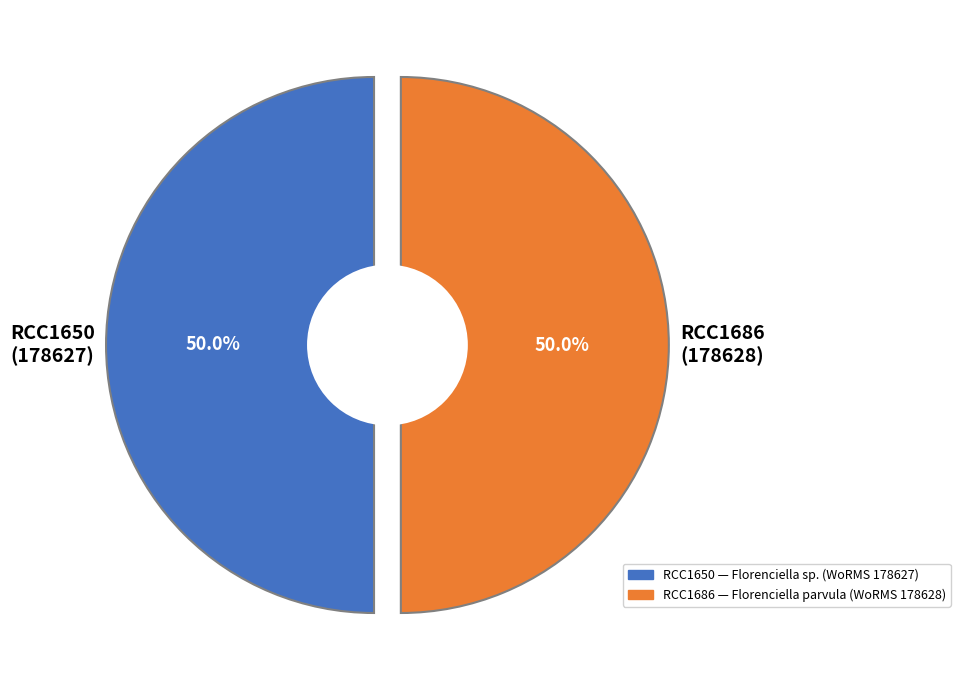

Which category has the biggest portion of the pie?

Dictyochophyceae (RCC1686)